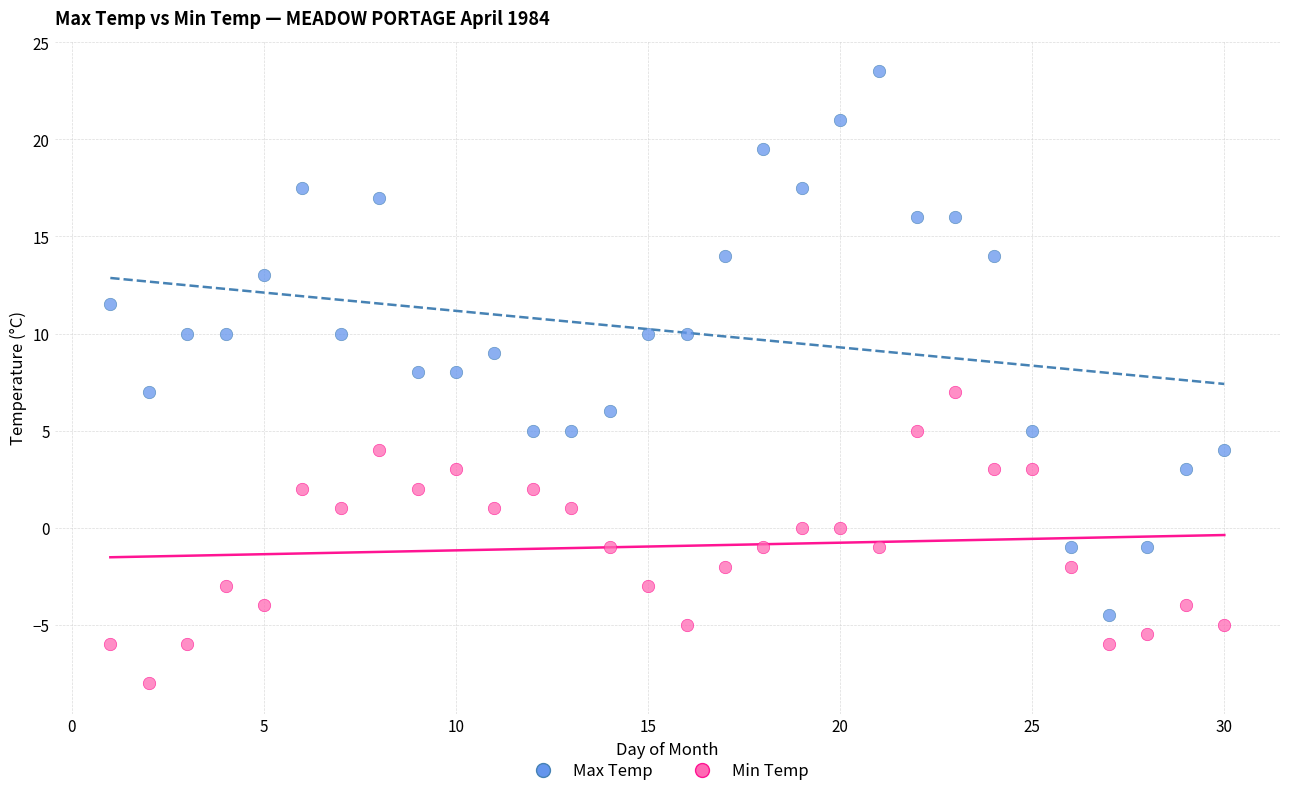

Across all data points, what is the range of Y values (max minus min)?

31.5